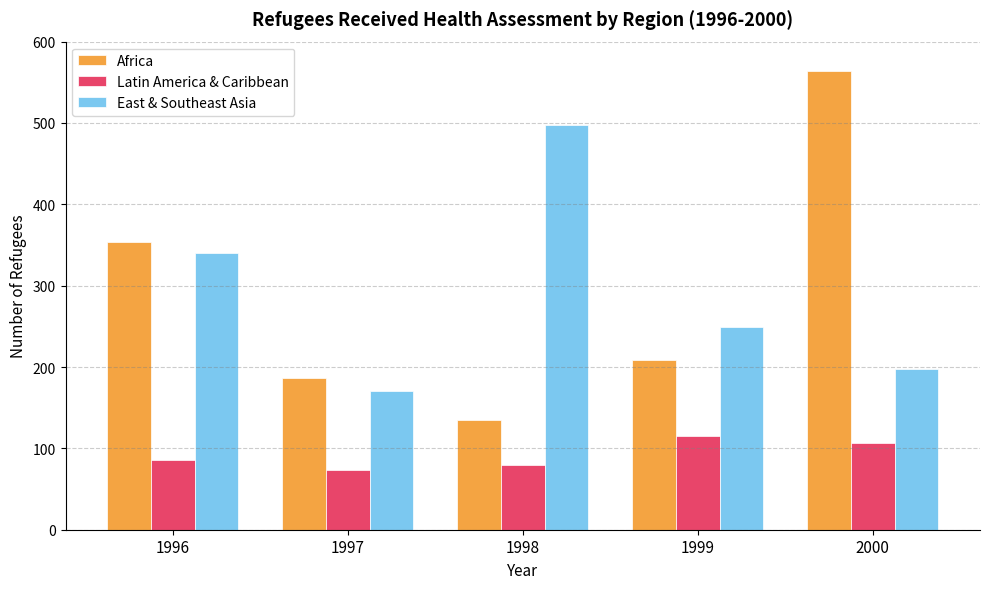

Reading left to right, list all the values displayed in this chart.

Africa: 1996=354	1997=187	1998=135	1999=209	2000=564
Latin America & Caribbean: 1996=86	1997=73	1998=80	1999=115	2000=106
East & Southeast Asia: 1996=340	1997=170	1998=497	1999=249	2000=197